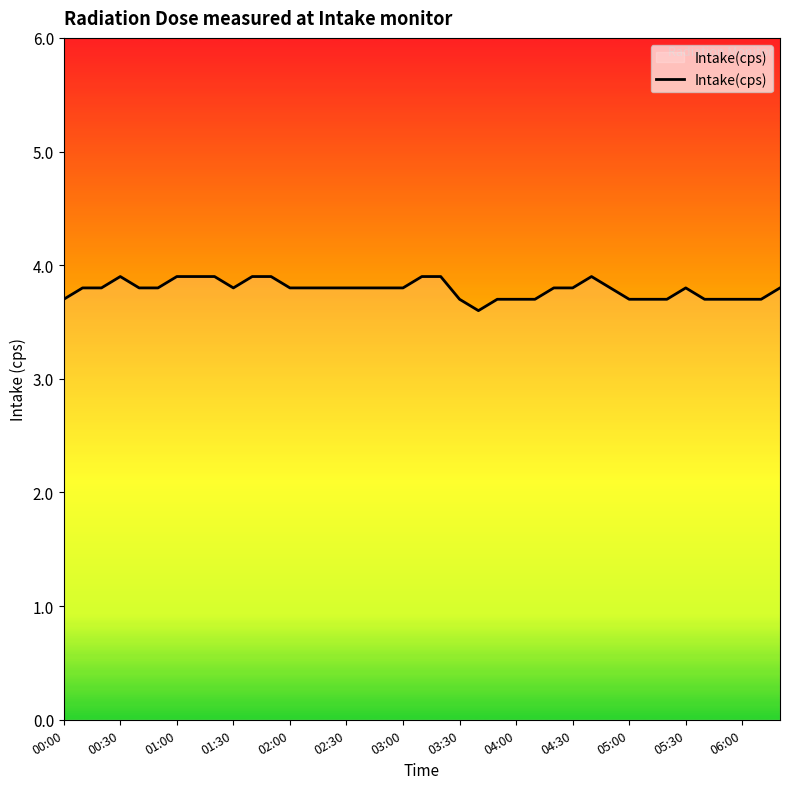

What is the difference between the maximum and minimum values?

0.3